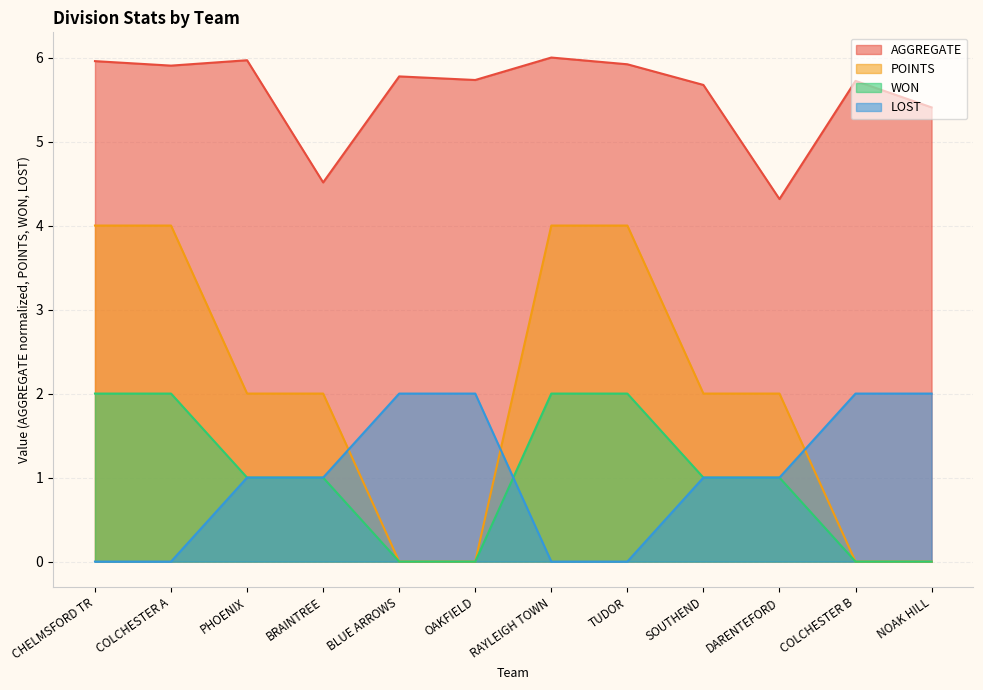

What value does the AGGREGATE series have at RAYLEIGH TOWN?

6.0